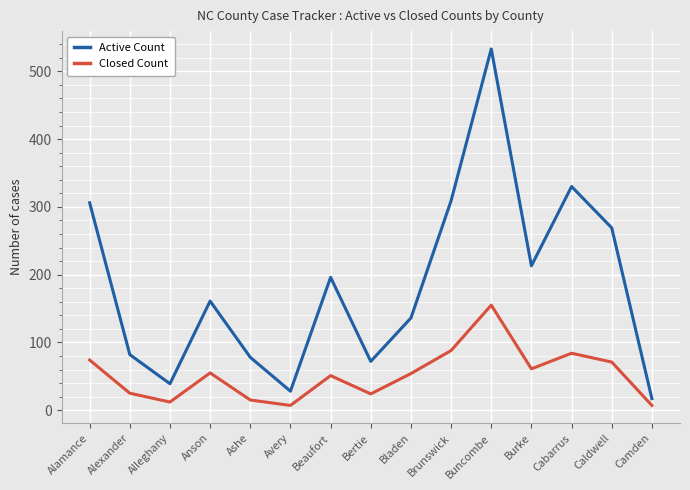

What is the difference between the highest and lowest values at Buncombe?

378